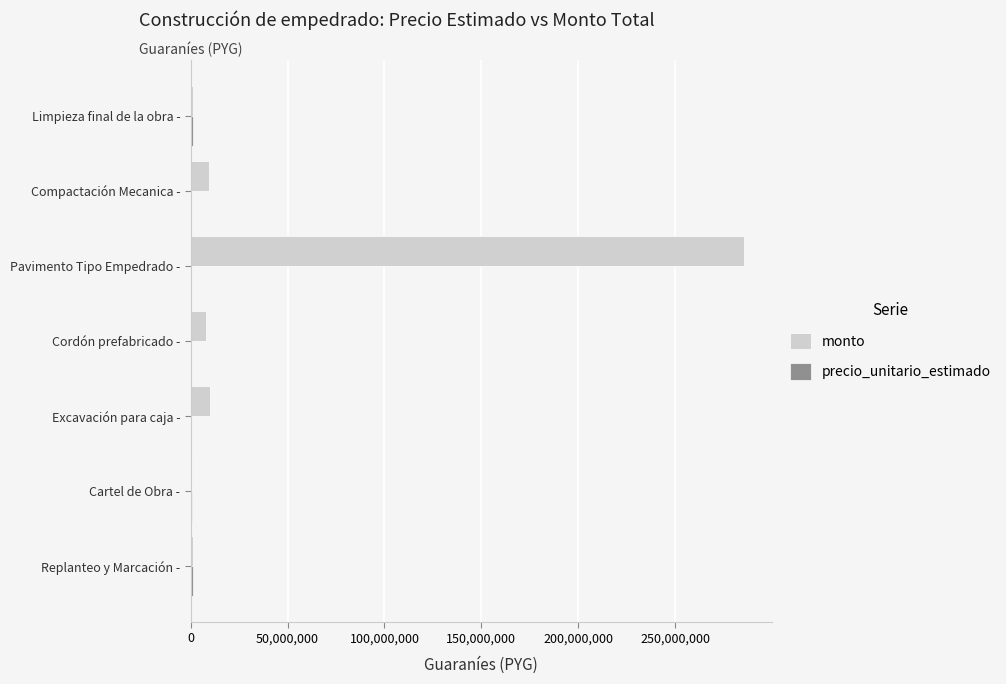

Is it true that monto equals 9540000 at Compactación Mecanica -?

True